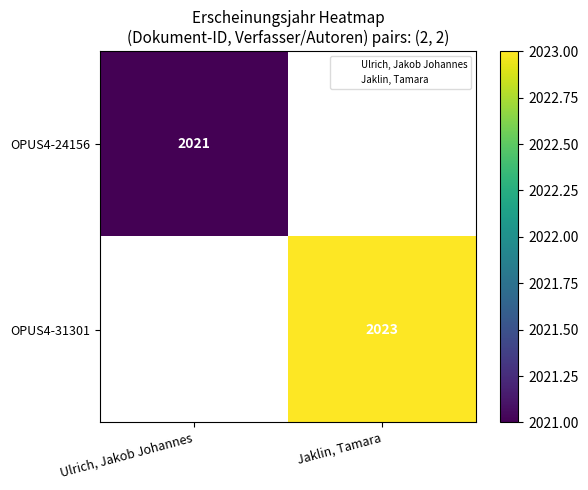

Is the value of OPUS4-31301 at Ulrich, Jakob Johannes greater than the value of OPUS4-24156 at Ulrich, Jakob Johannes?

No